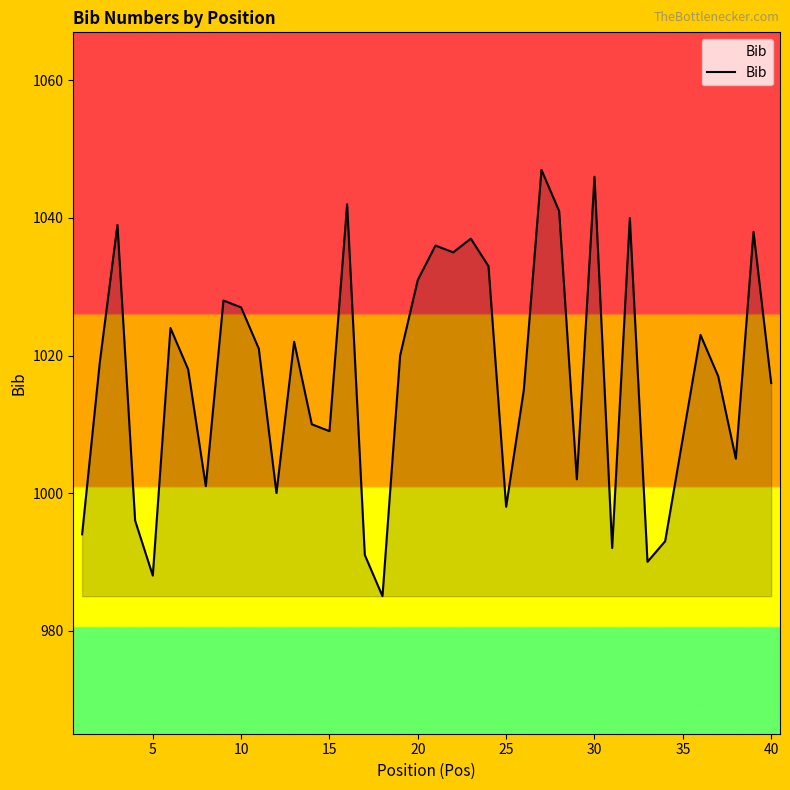

What is the maximum value shown in the chart?

1047